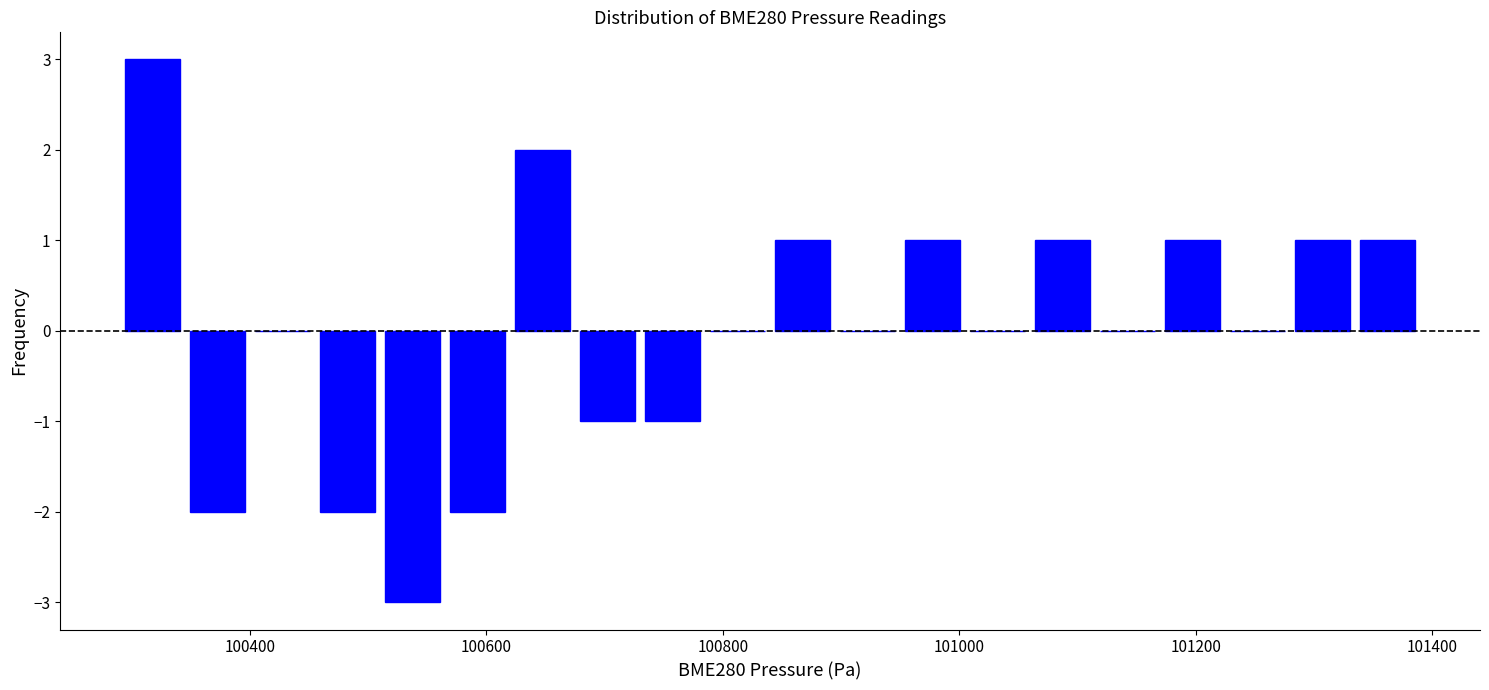

Around what value on the x-axis is the tallest bar? Give the approximate position of its centre, as read against the axis.

100320